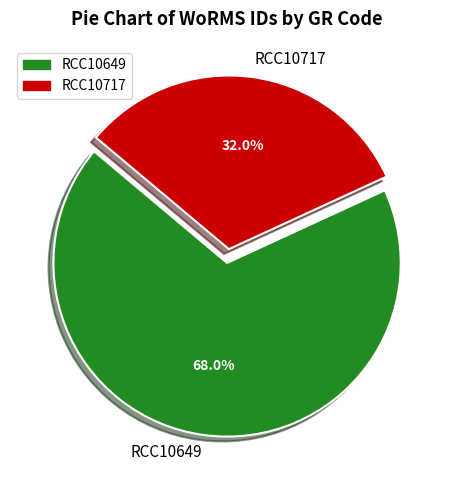

Count the number of slices in the pie.

2